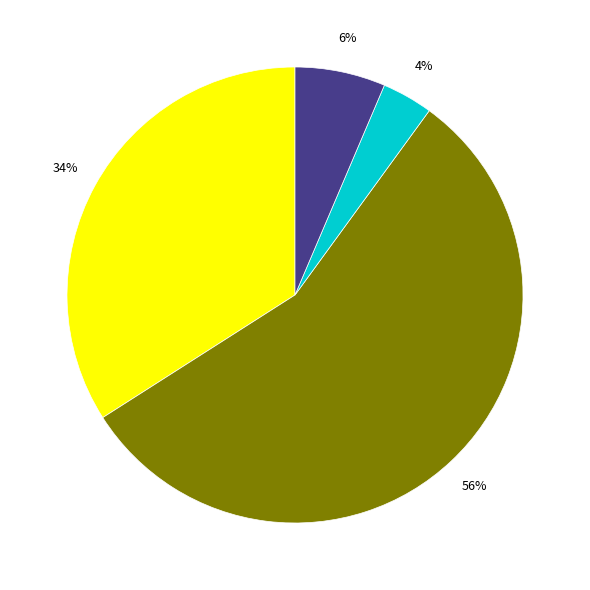

Is there any slice that represents more than half of the pie?

Yes